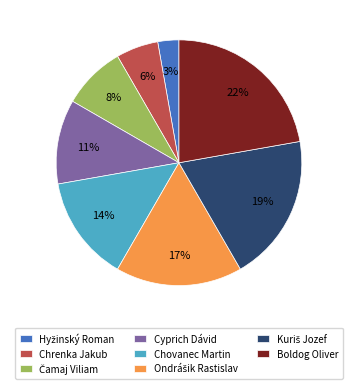

Is there any slice that represents more than half of the pie?

No